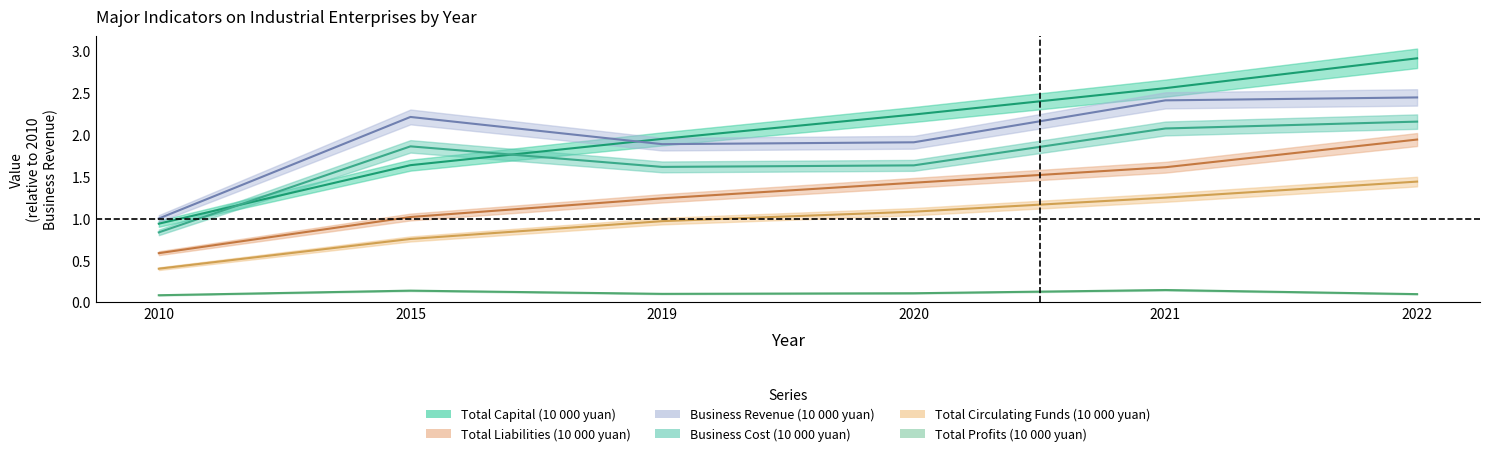

What is the minimum value for Total Circulating Funds (10 000 yuan)?

0.4